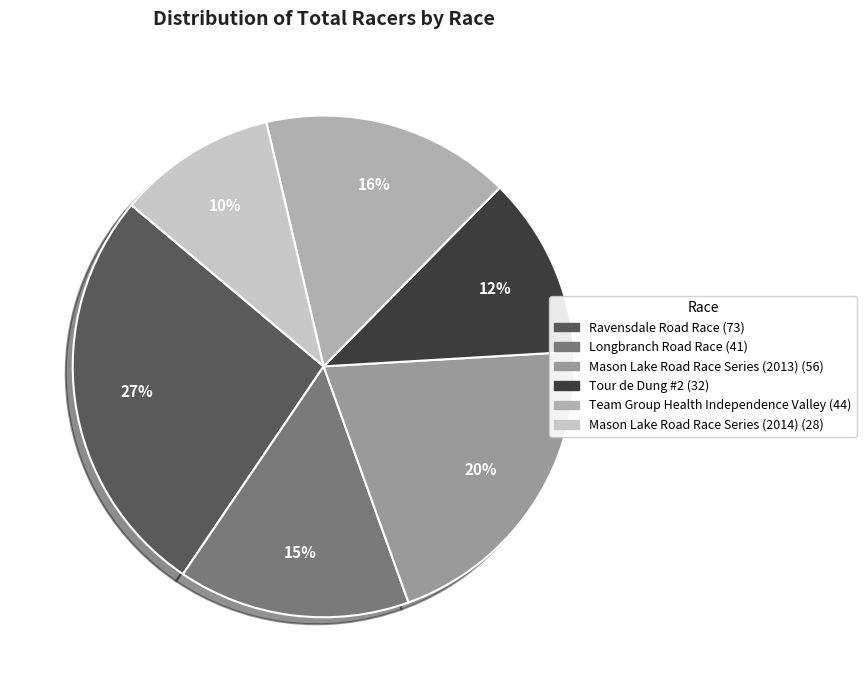

How many segments does this pie chart have?

6